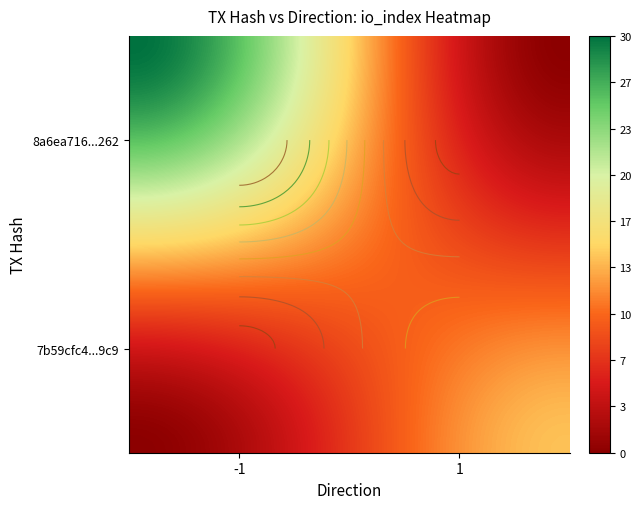

What is the maximum value shown in the chart?

30